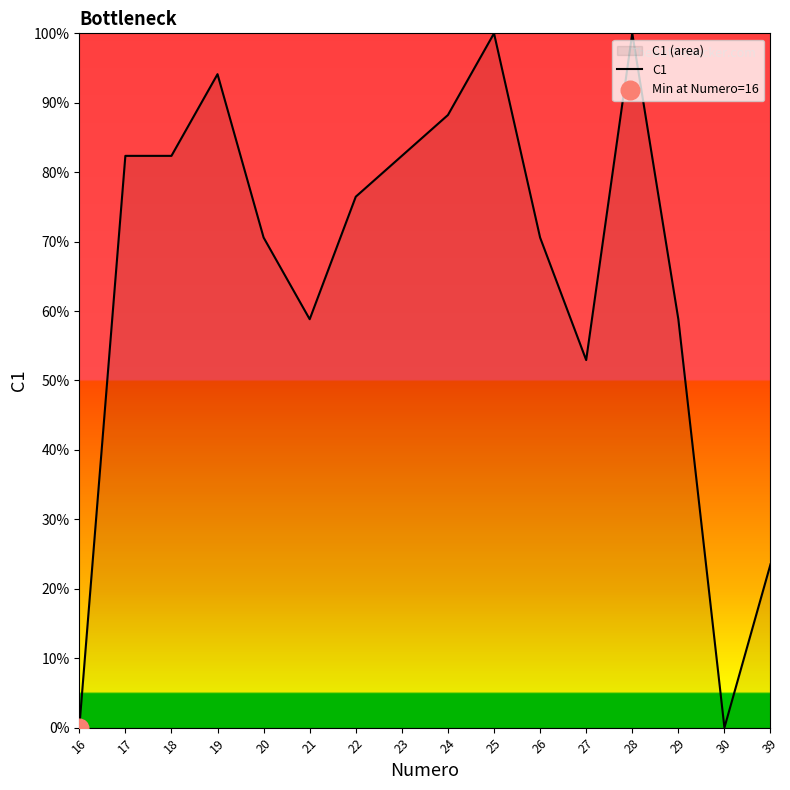

What is the change in value from 20 to 28?

+0.3